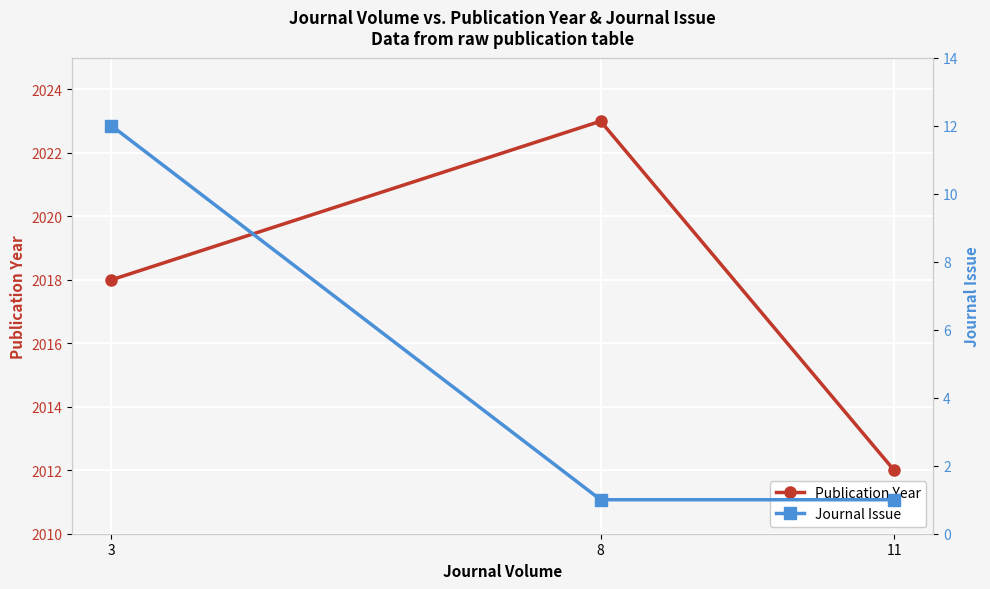

What is the difference between the Journal Issue values at 3 and 11?

11